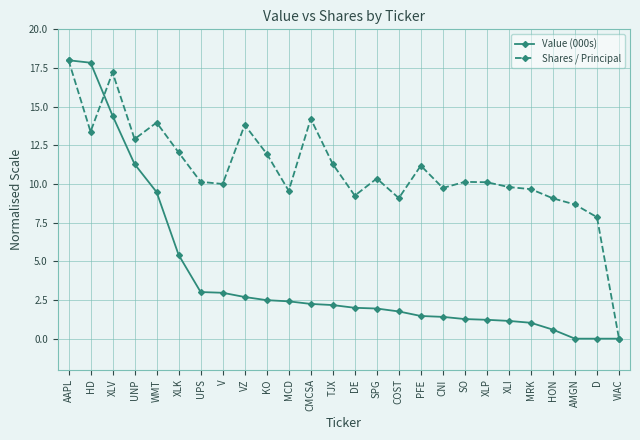

Which series has the largest total across all categories?

Shares / Principal